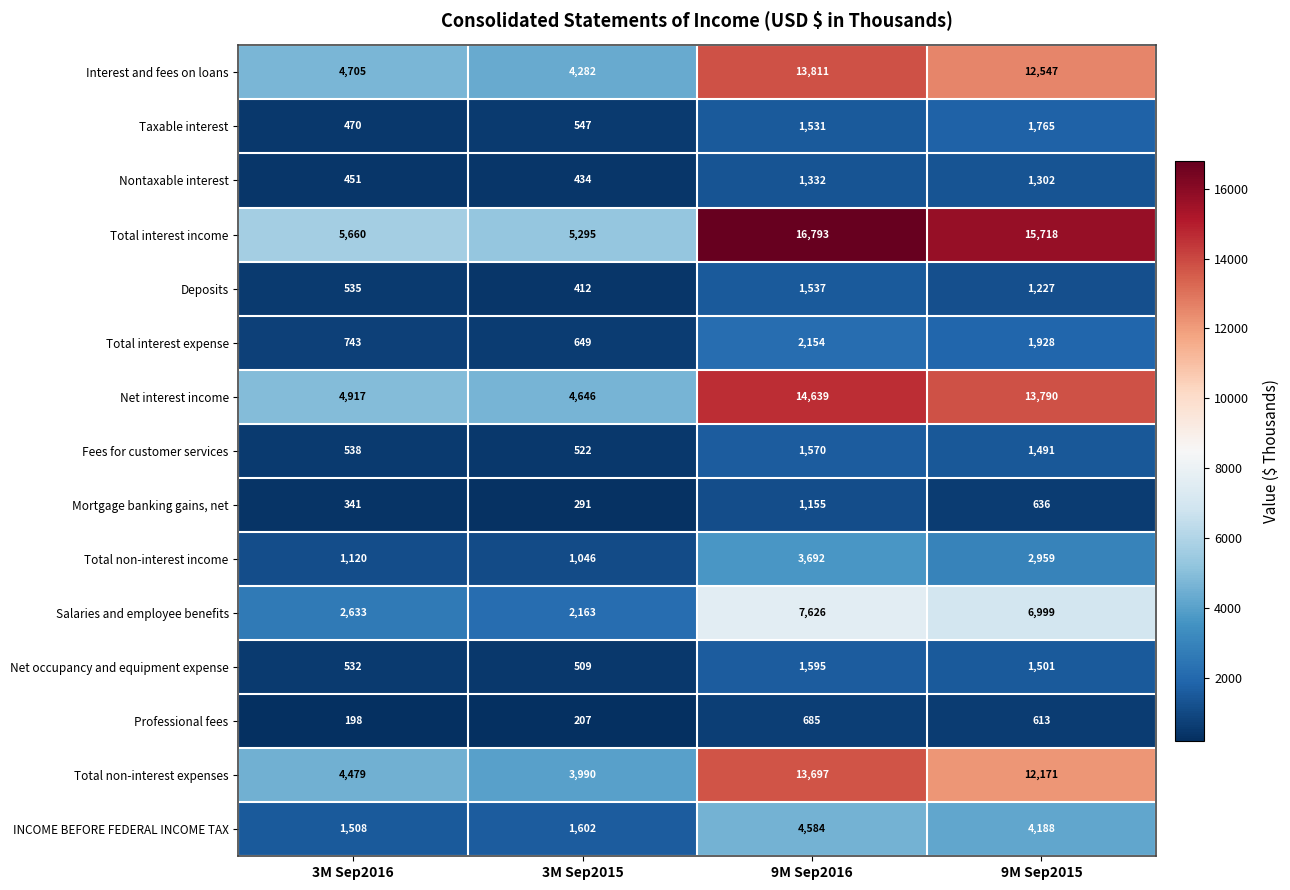

What is the sum of all Total non-interest expenses values?

34337